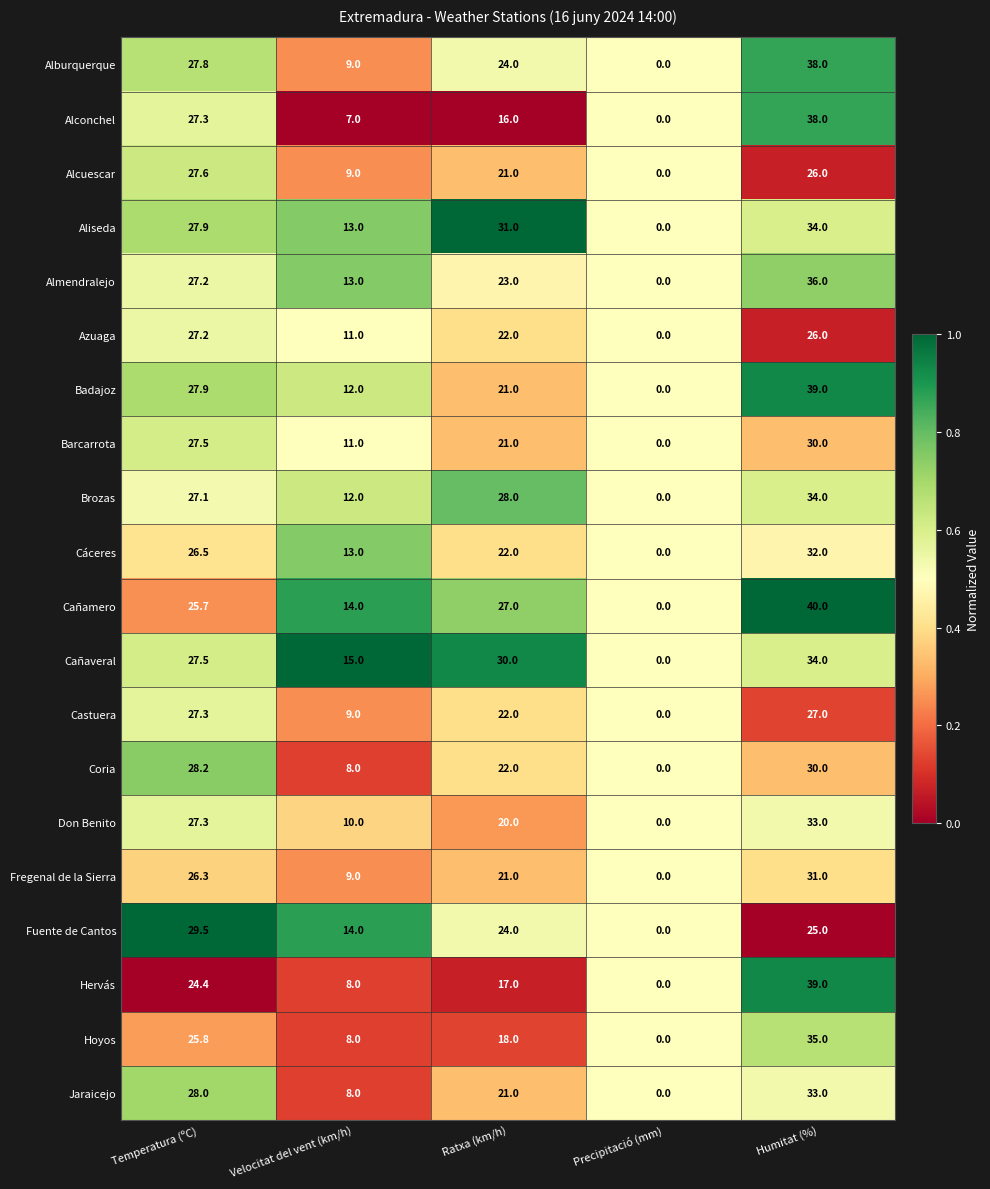

List the labels in order of Hervás value, smallest first.

Precipitació (mm), Velocitat del vent (km/h), Ratxa (km/h), Temperatura (ºC), Humitat (%)